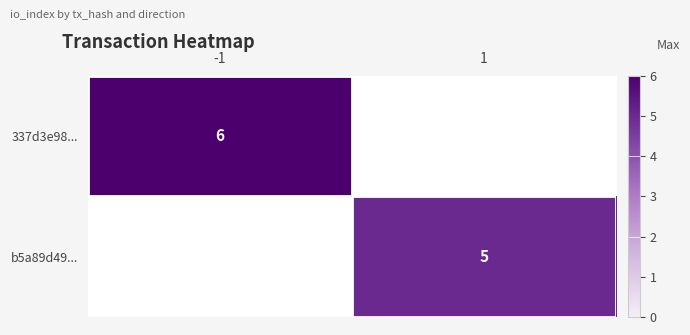

Is it true that b5a89d49... equals 8 at 1?

False